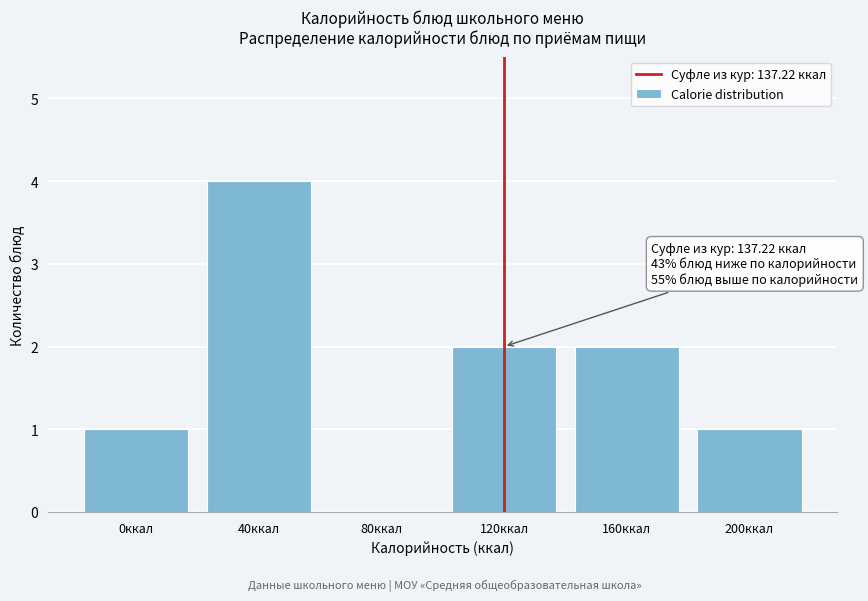

Reading right to left, list all the values displayed in this chart.

200ккал=1	160ккал=2	120ккал=2	80ккал=0	40ккал=4	0ккал=1